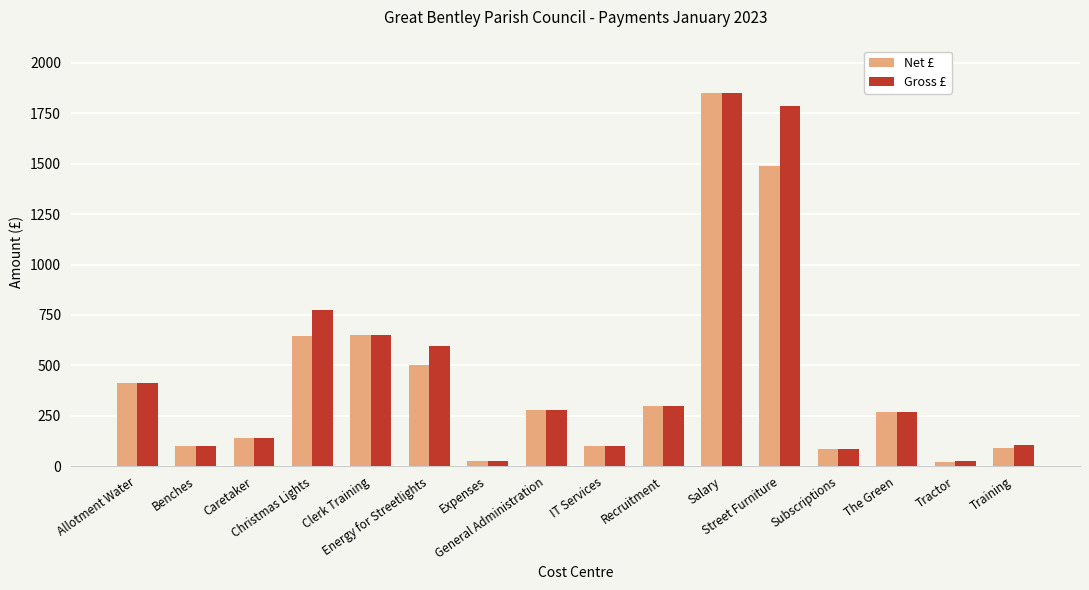

At how many categories does at least one series exceed 718?

3